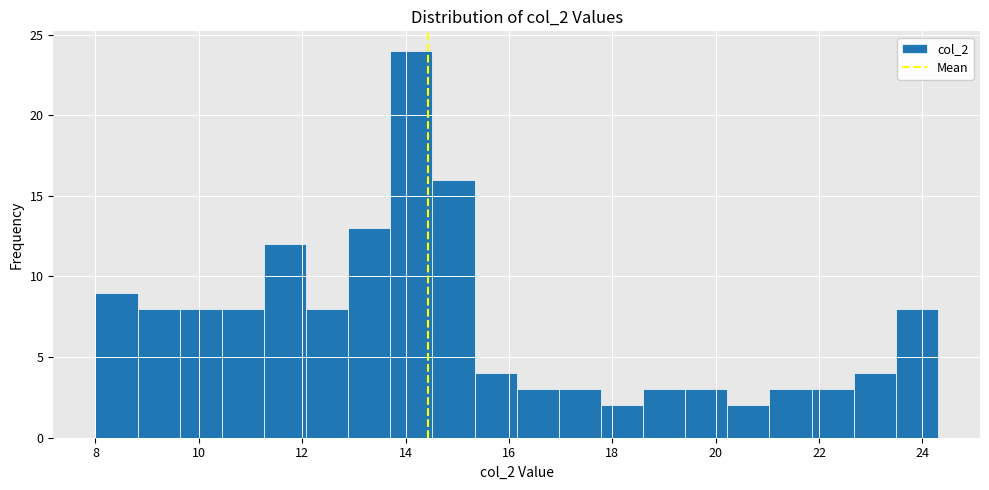

Reading left to right, transcribe this chart: for each bar, give the range it covers on the x-axis and its height. Neither the bar edges nor the heights are printed on the chart, so give them approximately, as read against the axes.

8.0 to 8.8: 9
8.8 to 9.6: 8
9.6 to 10.4: 8
10.4 to 11.2: 8
11.2 to 12.0: 12
12.0 to 12.8: 8
12.8 to 13.8: 13
13.8 to 14.6: 24
14.6 to 15.4: 16
15.4 to 16.2: 4
16.2 to 17.0: 3
17.0 to 17.8: 3
17.8 to 18.6: 2
18.6 to 19.4: 3
19.4 to 20.2: 3
20.2 to 21.0: 2
21.0 to 21.8: 3
21.8 to 22.6: 3
22.6 to 23.4: 4
23.4 to 24.4: 8